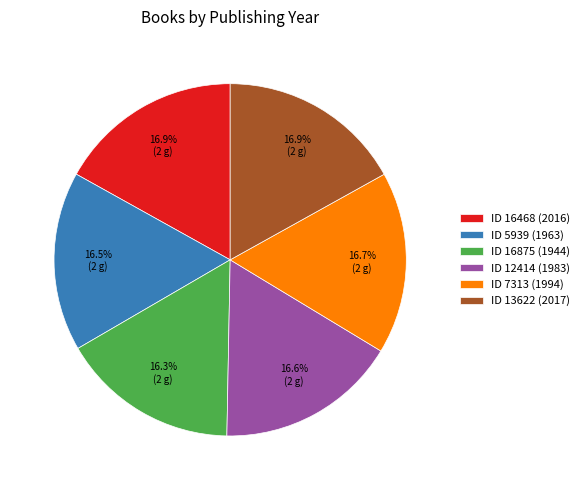

Is there a majority slice in this chart?

No